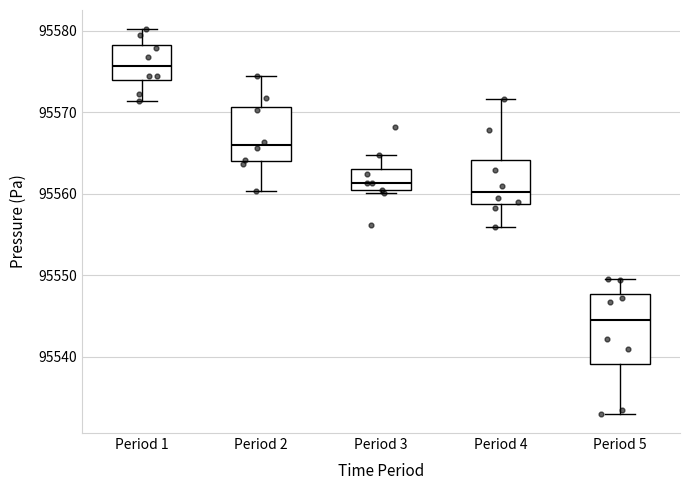

Reading left to right, transcribe this box plot: for each box, give where its median line is, the range the box spans, and where its two whiskers end, as read against the y-axis. The values are not printed on the chart, so give them approximately, as read against the axis.

Period 1: median 95576, box 95574 to 95578, whiskers 95571 to 95580
Period 2: median 95566, box 95564 to 95571, whiskers 95560 to 95574
Period 3: median 95561, box 95560 to 95563, whiskers 95560 (just below the box's lower edge) to 95565
Period 4: median 95560, box 95559 to 95564, whiskers 95556 to 95572
Period 5: median 95544, box 95539 to 95548, whiskers 95533 to 95549